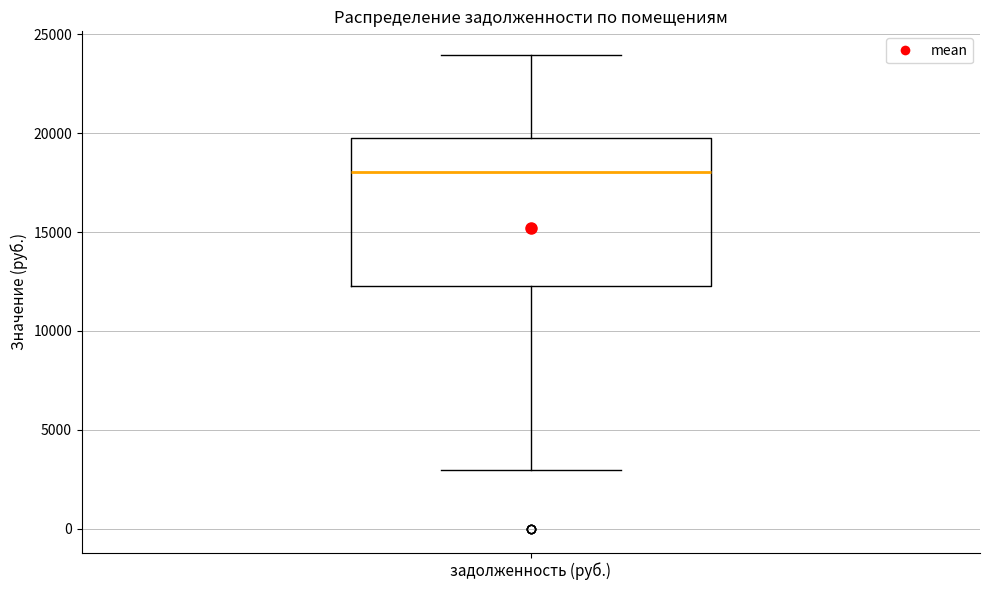

Read this box plot against the y-axis: the position of the median line, the range covered by the box, and the ends of both whiskers. The values are not printed on the chart, so give them approximately, as read against the axis.

median 18000, box 12500 to 20000, whiskers 3000 to 24000